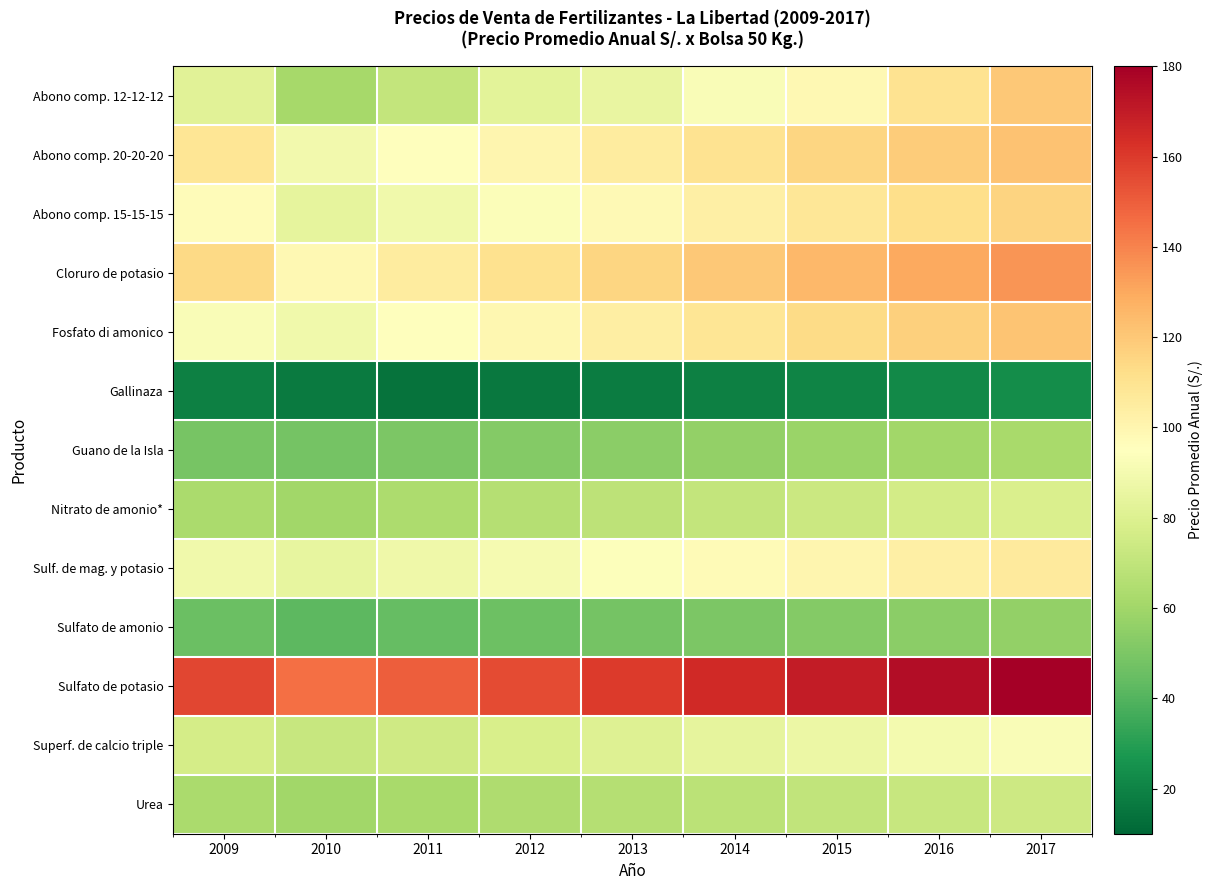

Between 2011 and 2009, which is larger?

2009